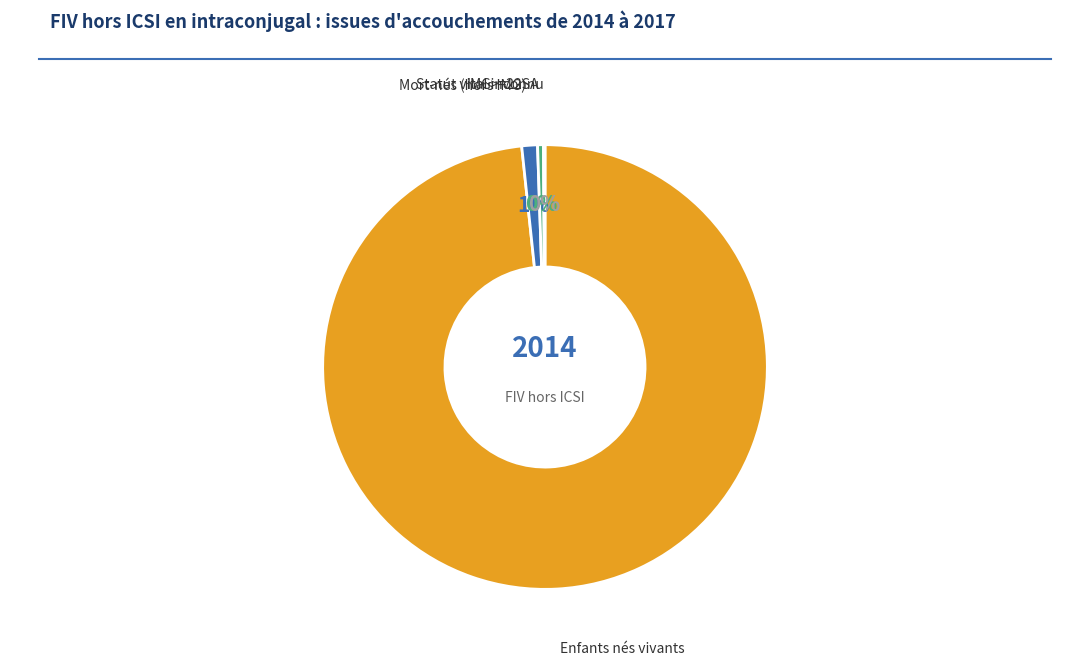

Does any single category account for the majority?

Yes